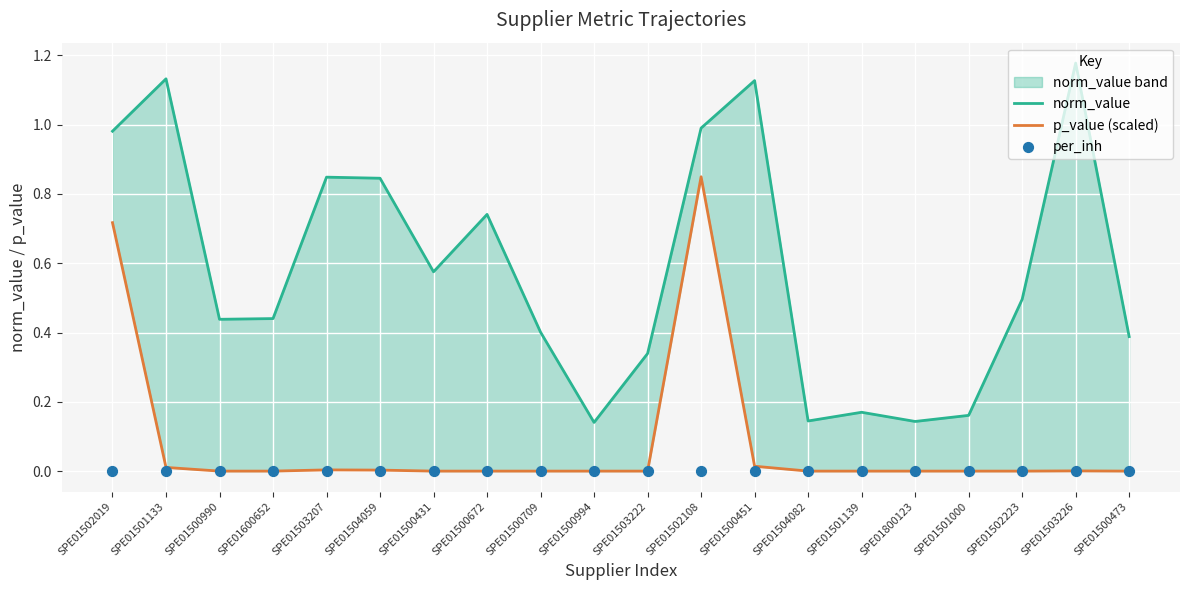

Which series contains the lowest Y value?

p_value (scaled)